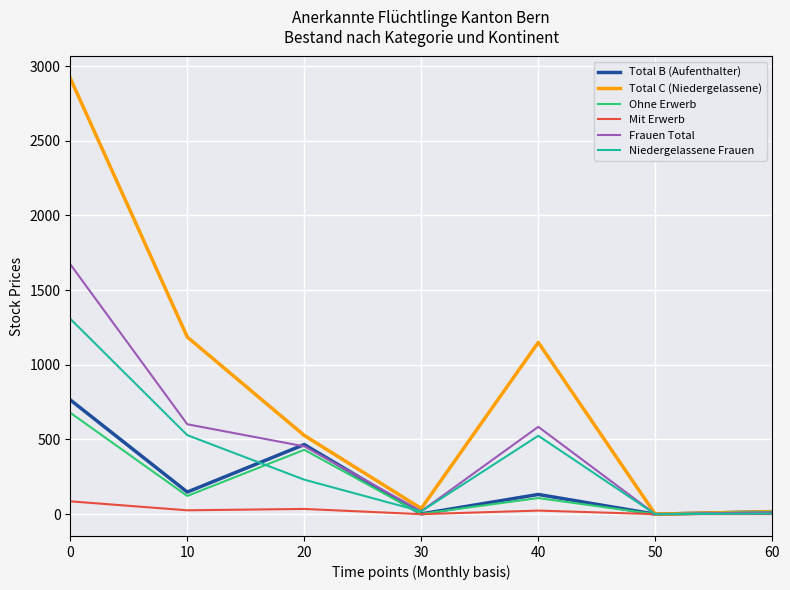

Which series changed the most between 20 and 50?

Total C (Niedergelassene)